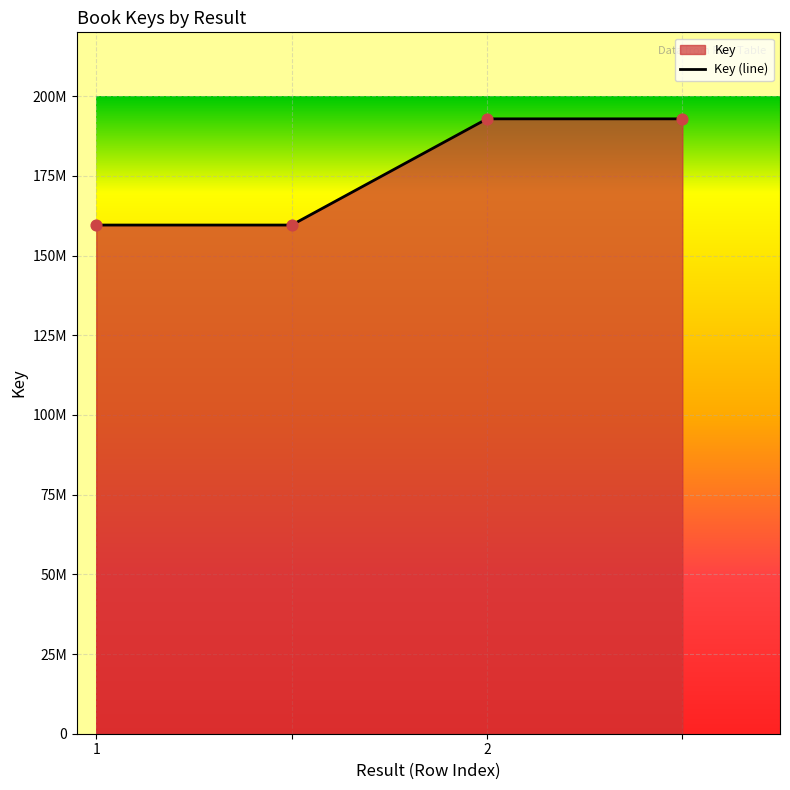

Approximately how many times larger is the value at  compared to 2?

1.0